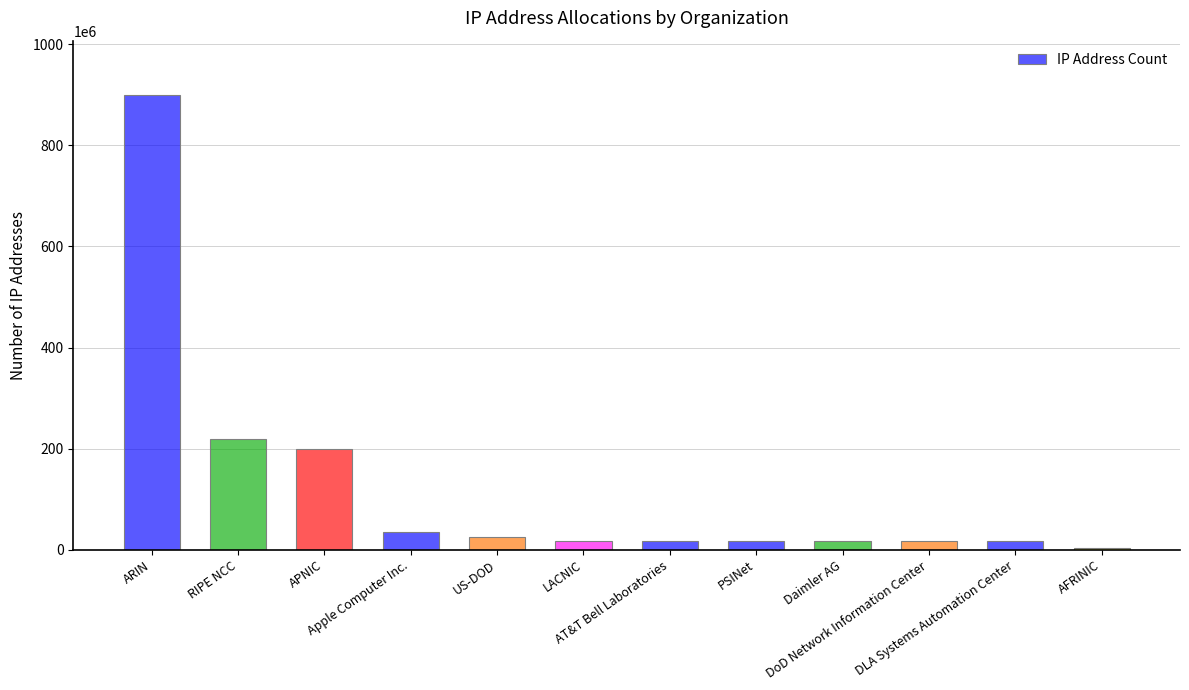

Is it true that the value at DoD Network Information Center is 16777472?

True